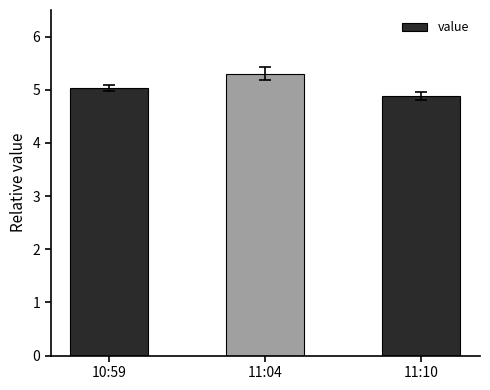

Read the value at 11:10.

4.9